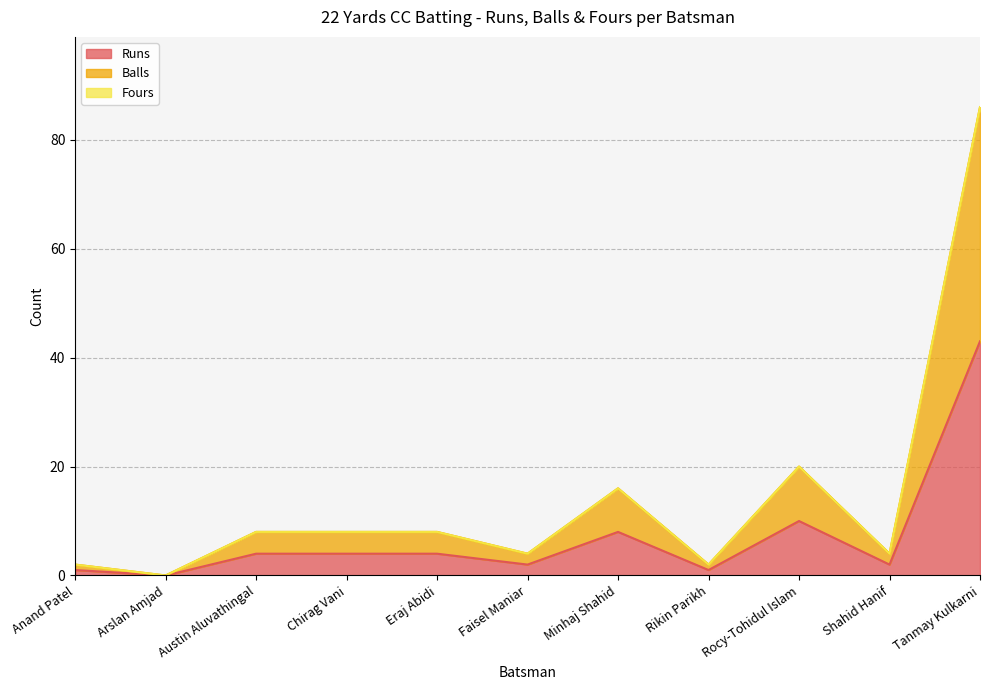

True or false: Balls and Runs cross at least once.

False